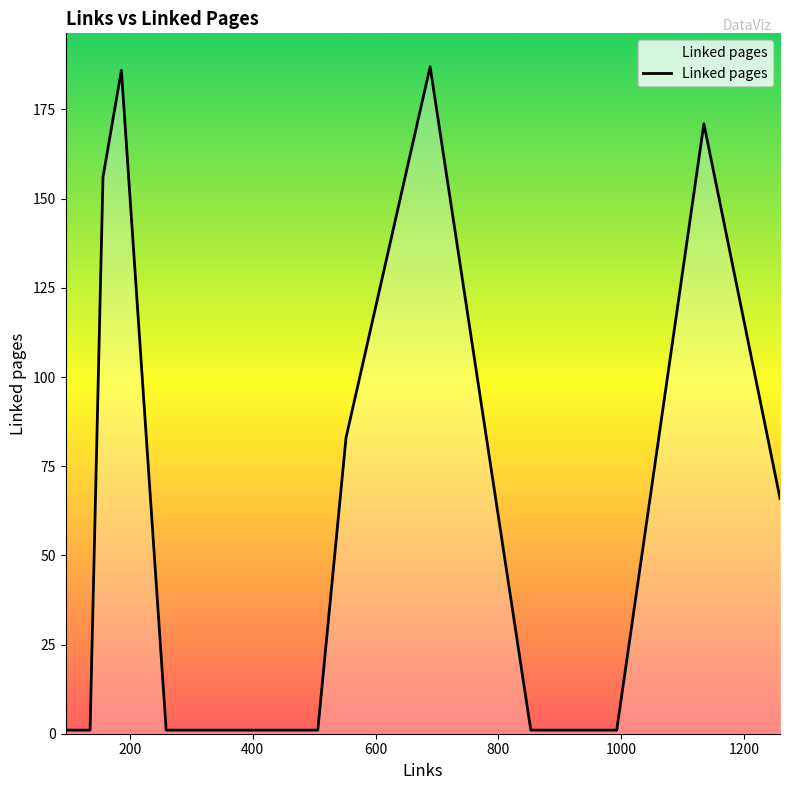

How many data points does each series have?

20